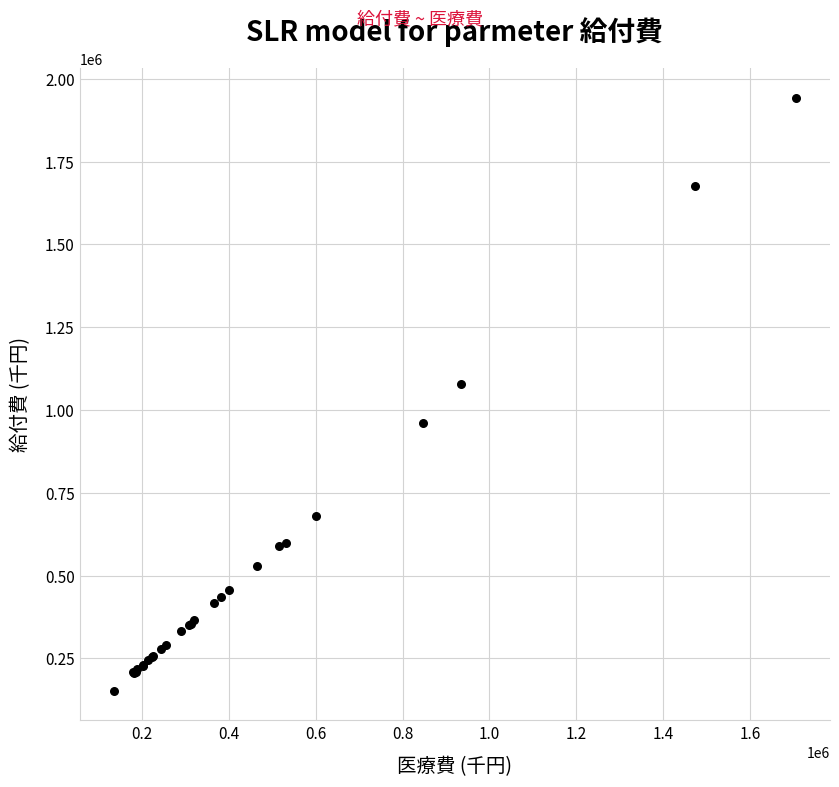

What Y value in the scatter plot is closest to 1047781?

1077104.8